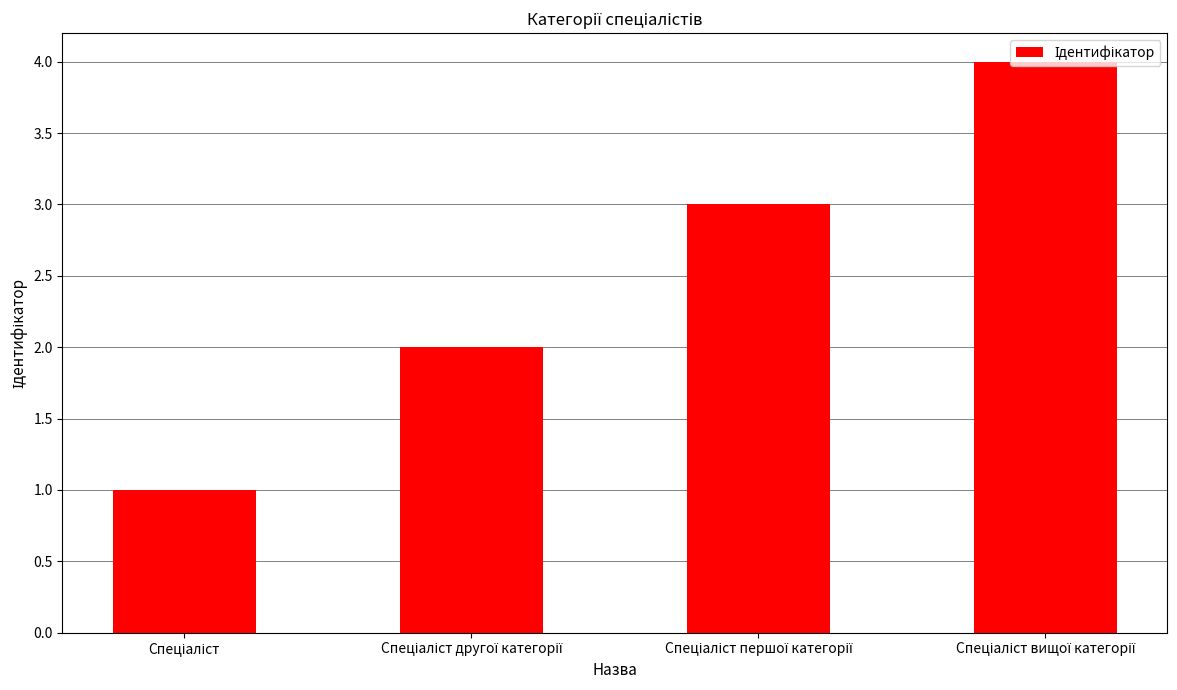

What is the value of the 1st bar from the left?

1